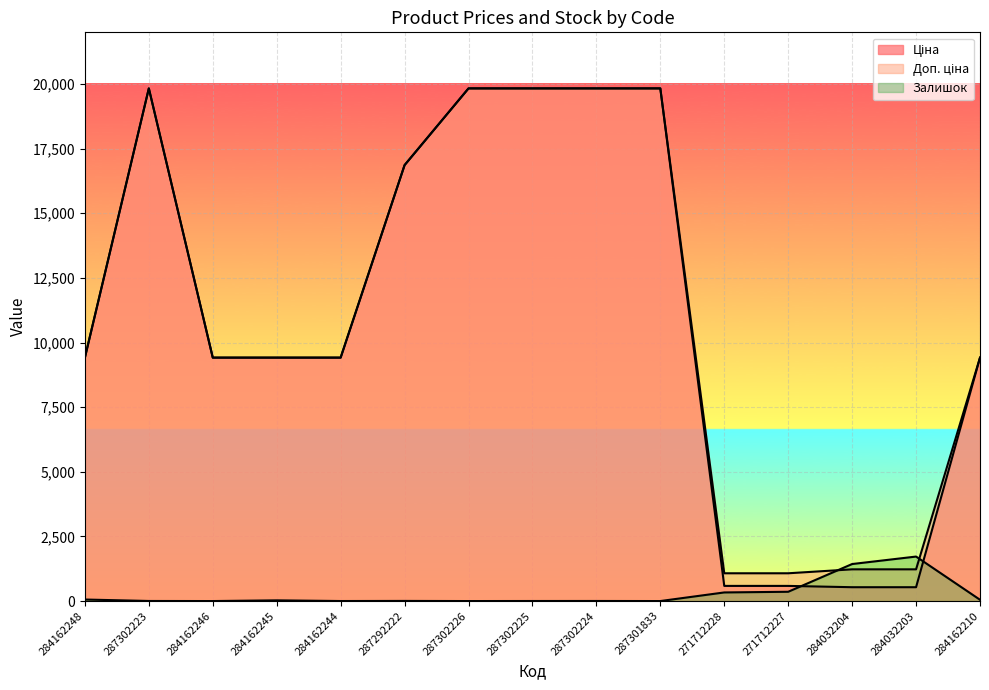

How many lines are shown in the chart?

3